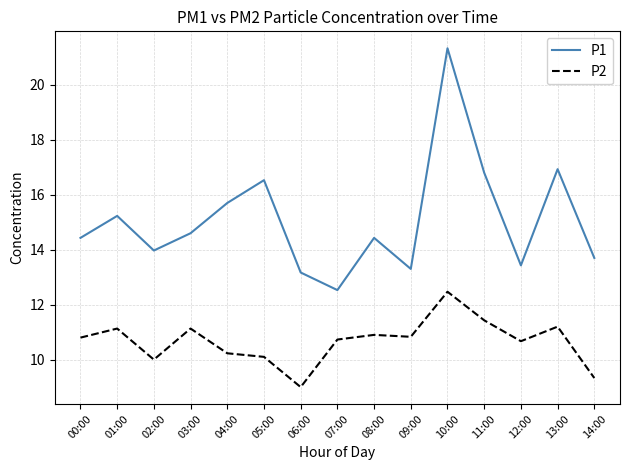

True or false: P2 and P1 cross at least once.

False